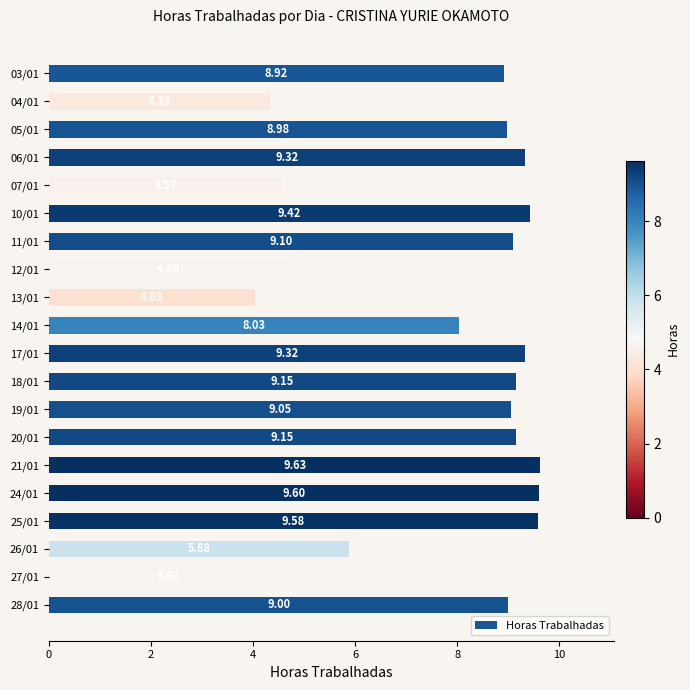

What is the sum of the values at 20/01 and 19/01?

18.2